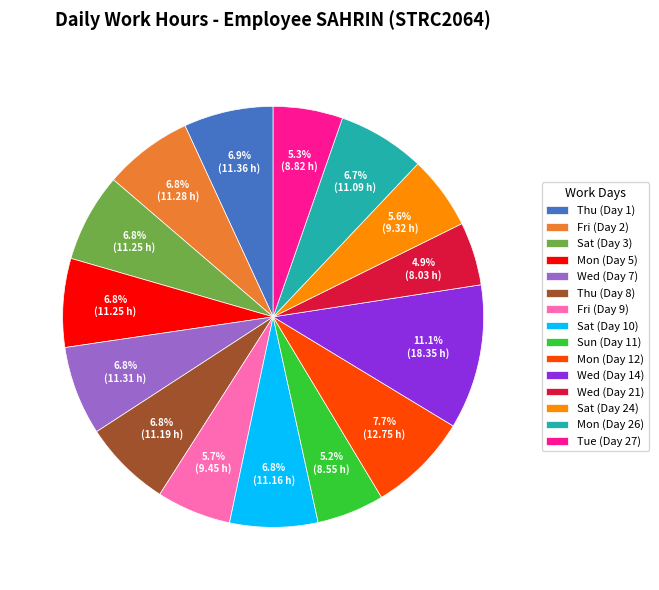

True or false: Fri (Day 2) accounts for 1% of the total.

False